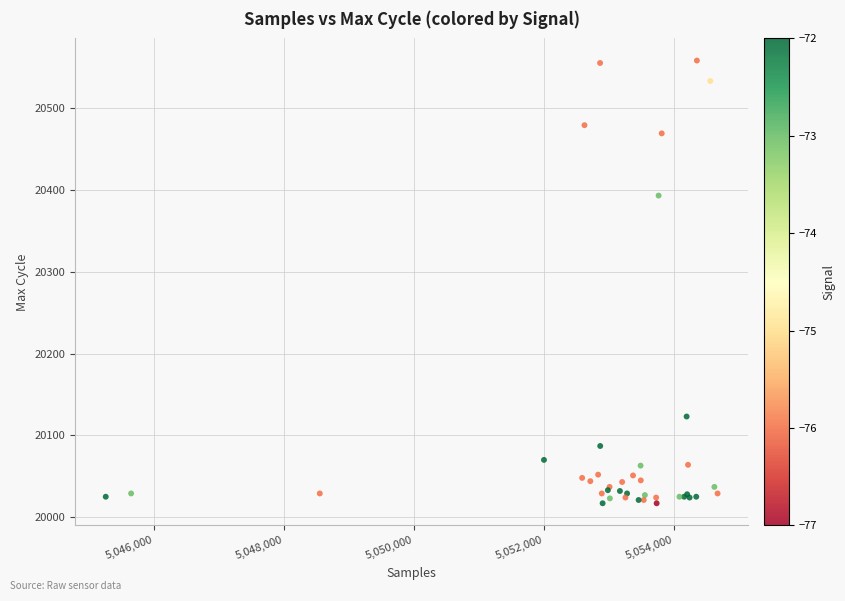

What Y value in the scatter plot is closest to 20287?

20393